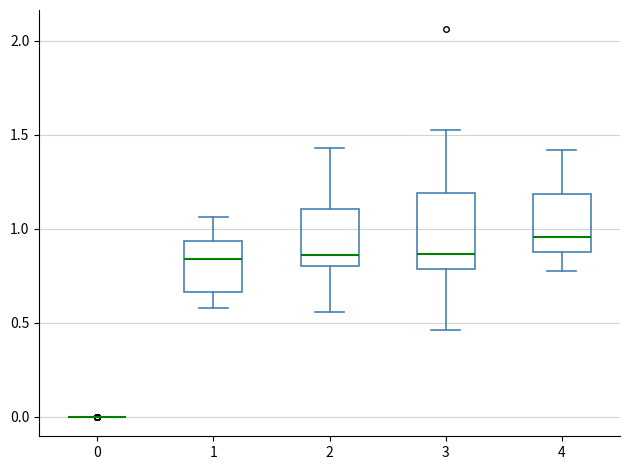

Where does the lower whisker of the box at x = 4 end on the y-axis? The values are not printed on the chart, so give them approximately, as read against the axis.

0.75